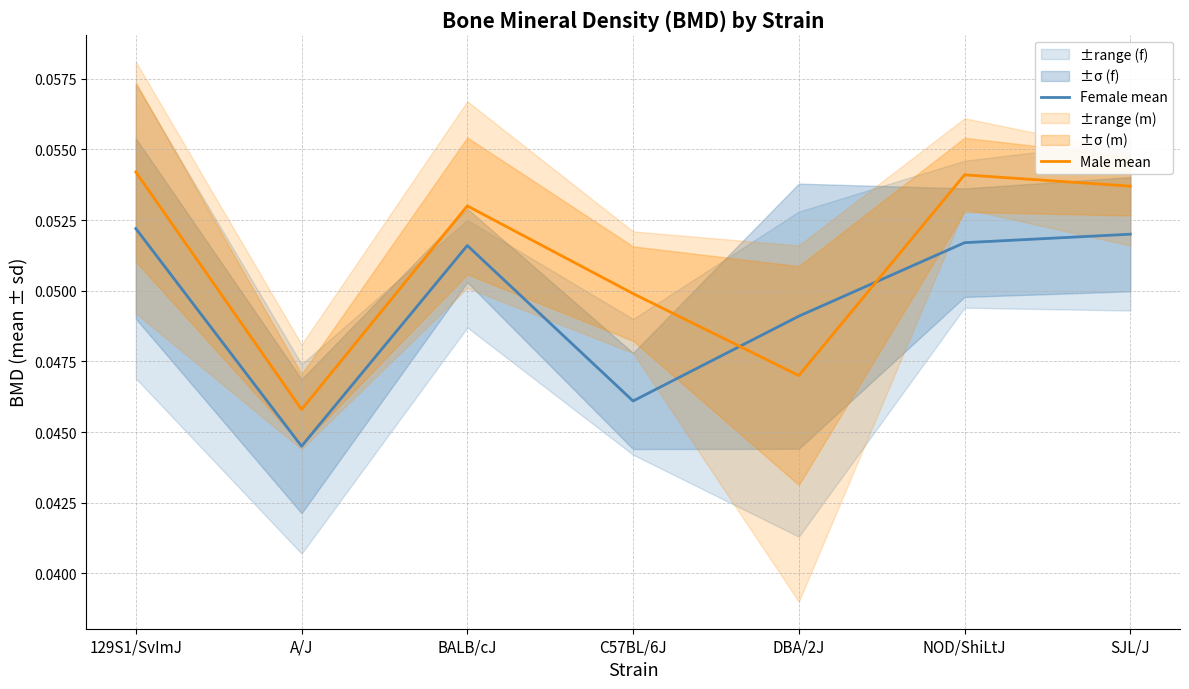

List the series in order of their peak value, lowest first.

Female mean, Male mean